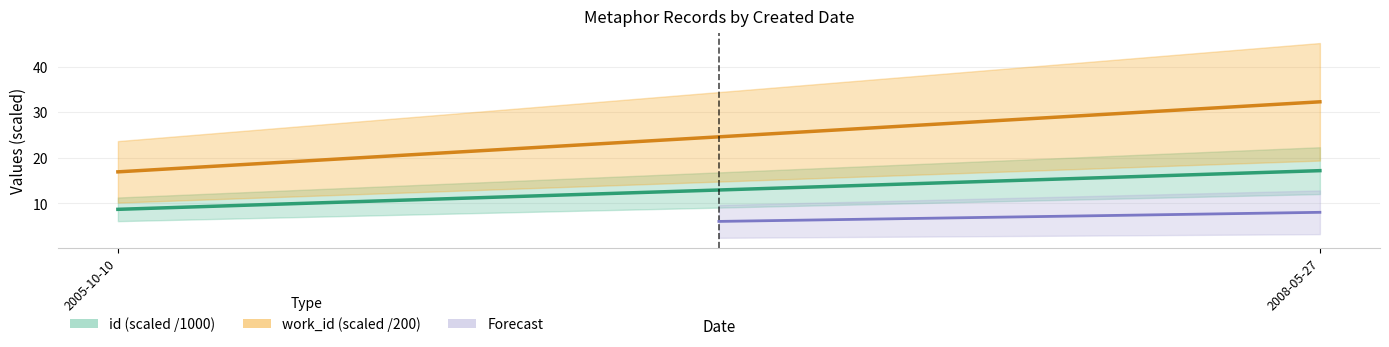

Which category has the highest value across all series?

2008-05-27